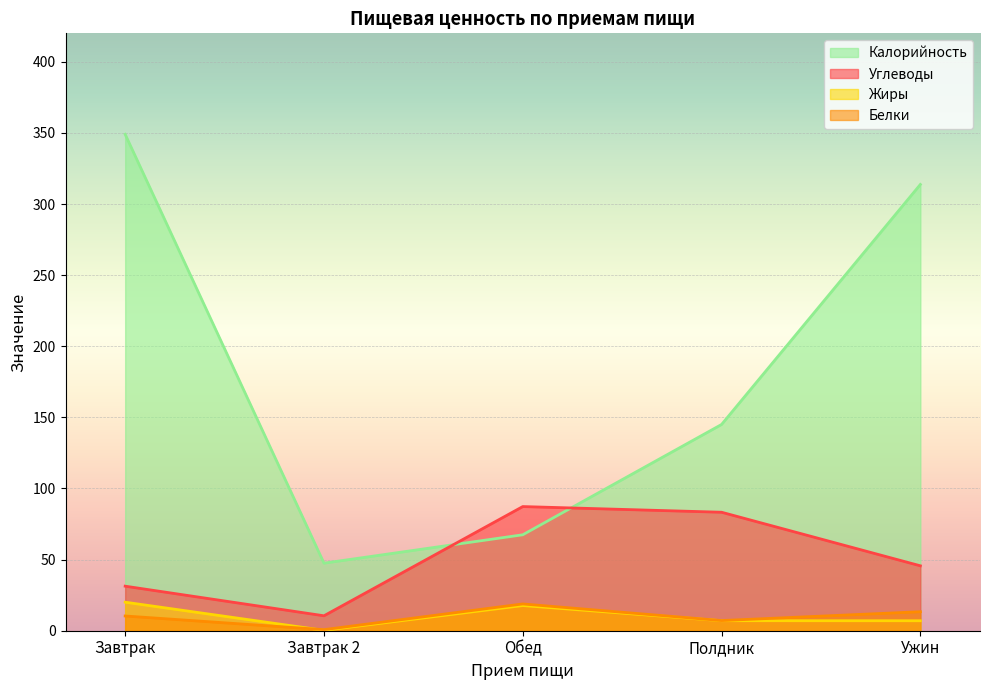

How many interior local valleys does the Белки series have?

2